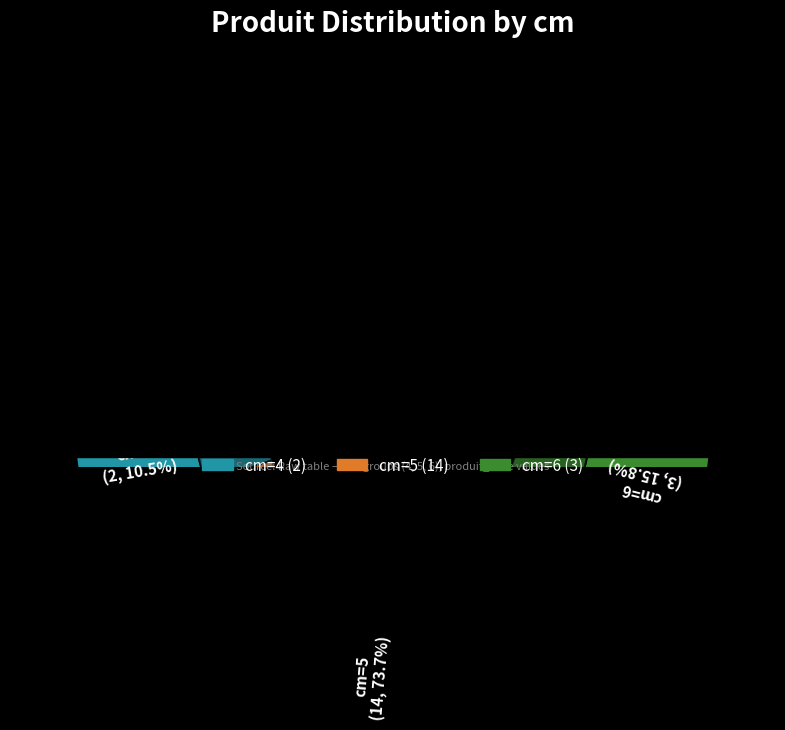

Count the number of slices in the pie.

3